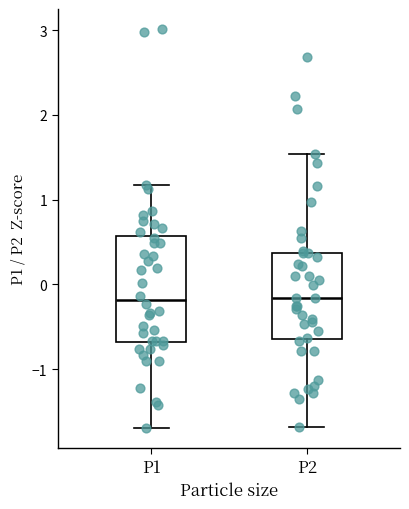

Reading left to right, read every box against the y-axis: the position of its median line, the range the box covers, and the ends of its whiskers. The values are not printed on the chart, so give them approximately, as read against the axis.

P1: median -0.2, box -0.7 to 0.6, whiskers -1.7 to 1.2
P2: median -0.2, box -0.6 to 0.4, whiskers -1.7 to 1.5